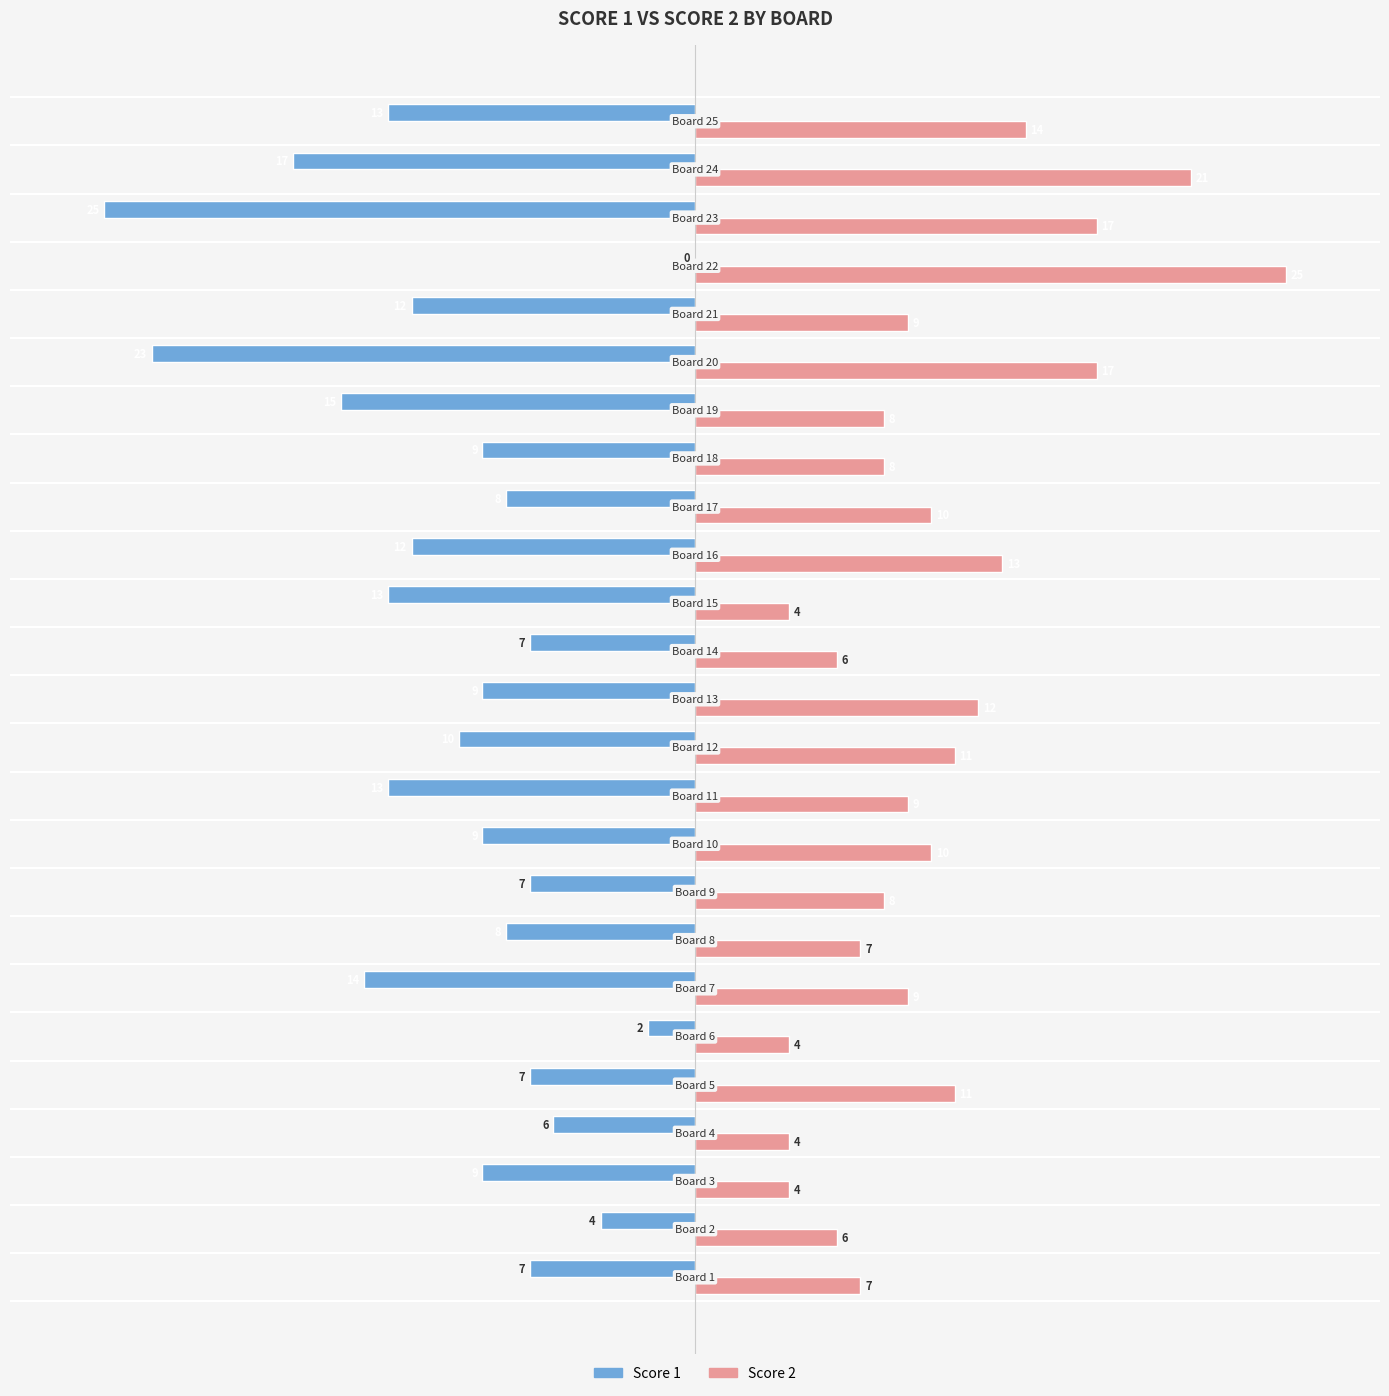

What is the maximum value shown in the chart?

25